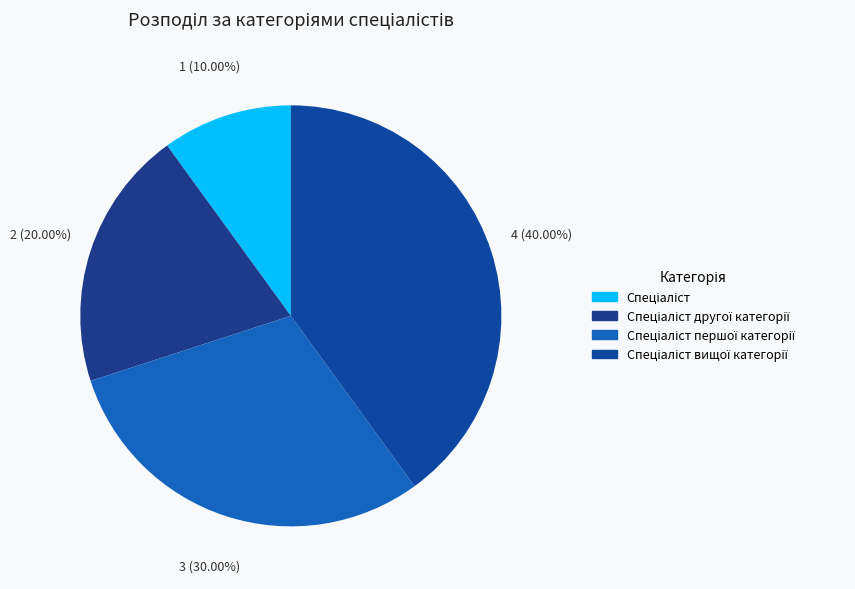

Is there a majority slice in this chart?

No